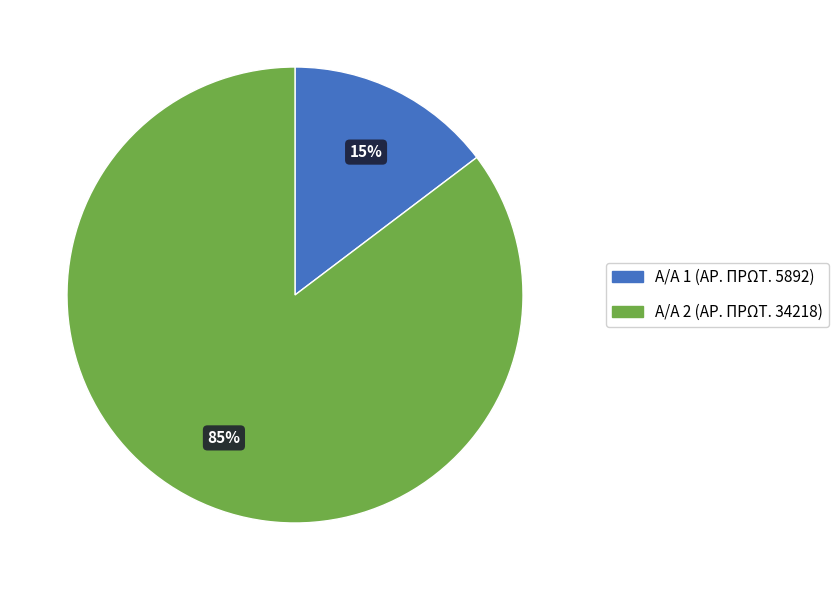

Count the number of slices in the pie.

2